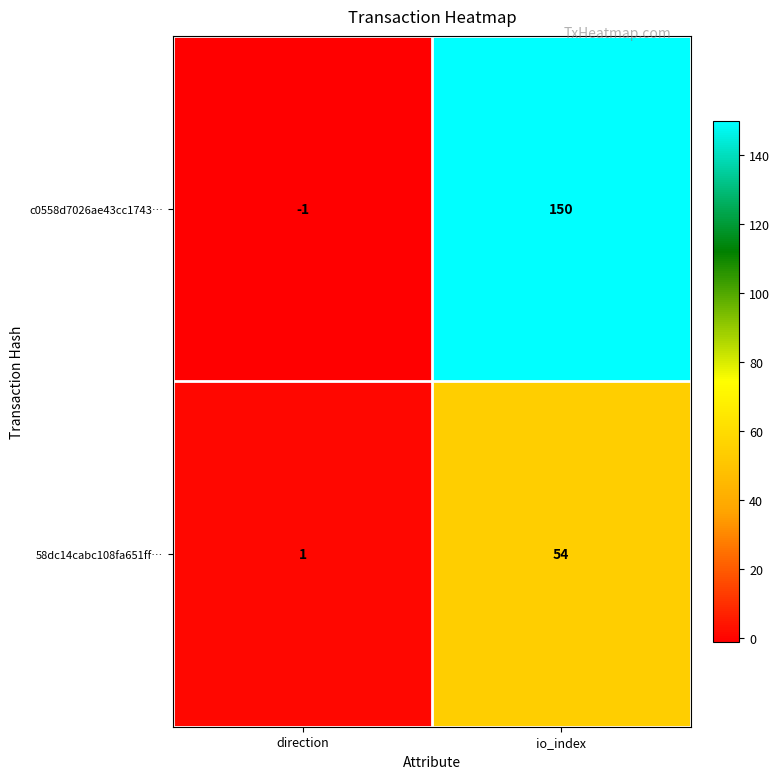

At how many categories does at least one series exceed 18?

1